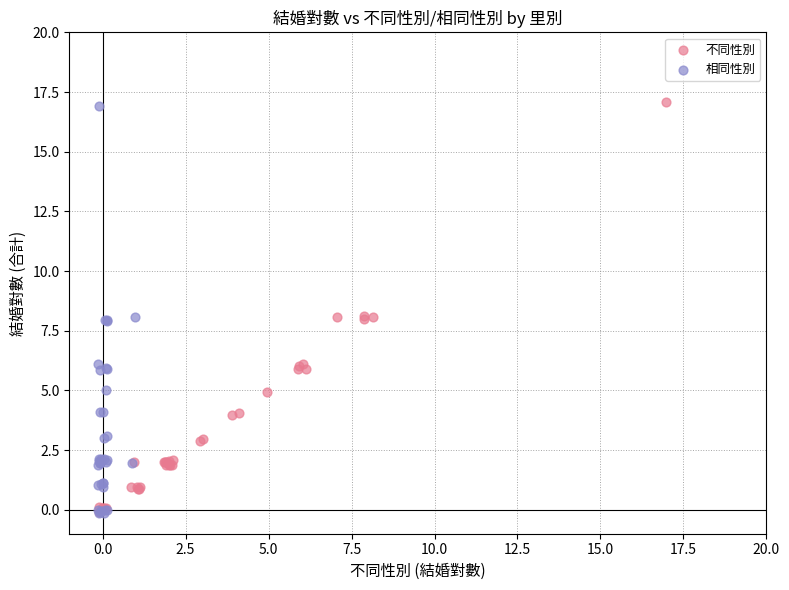

What are all the series names shown in the legend?

不同性別, 相同性別